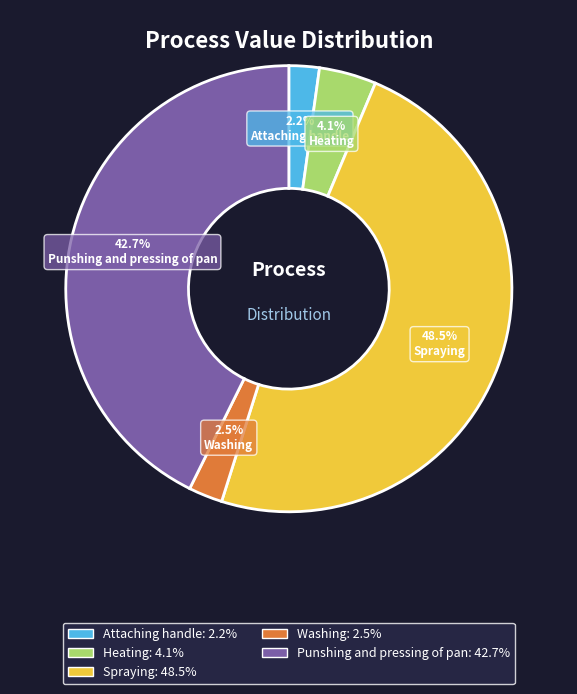

Is there a majority slice in this chart?

No